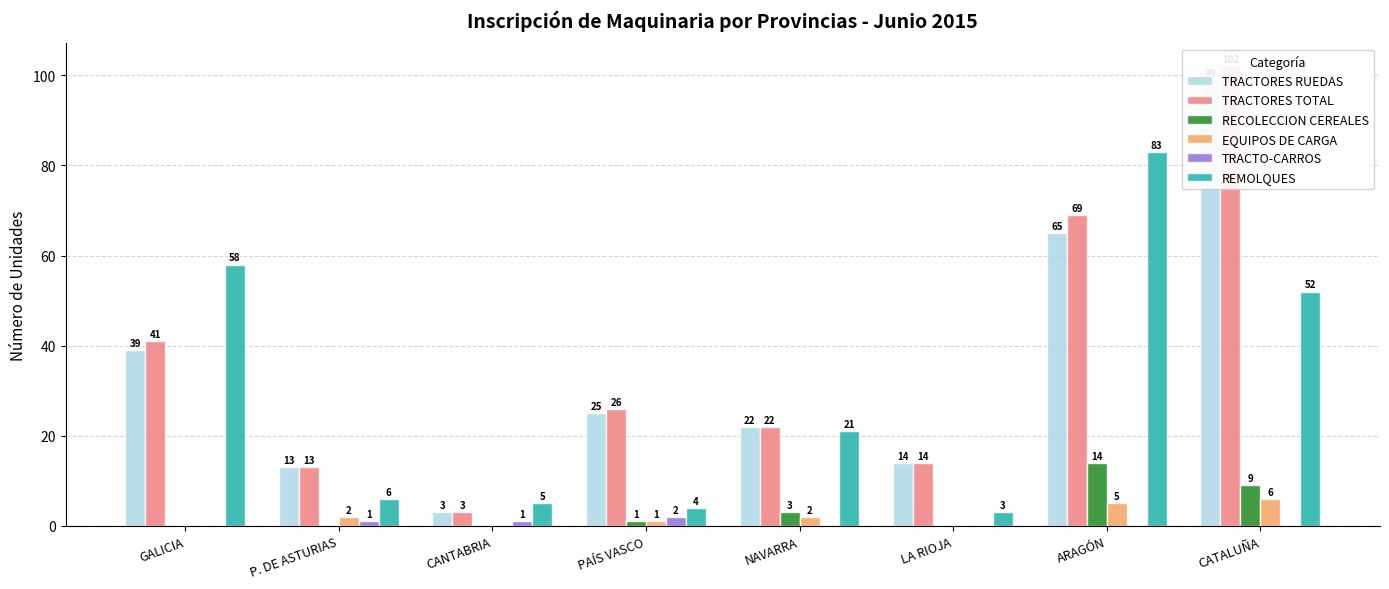

The EQUIPOS DE CARGA series shows 3 at GALICIA. True or false?

False